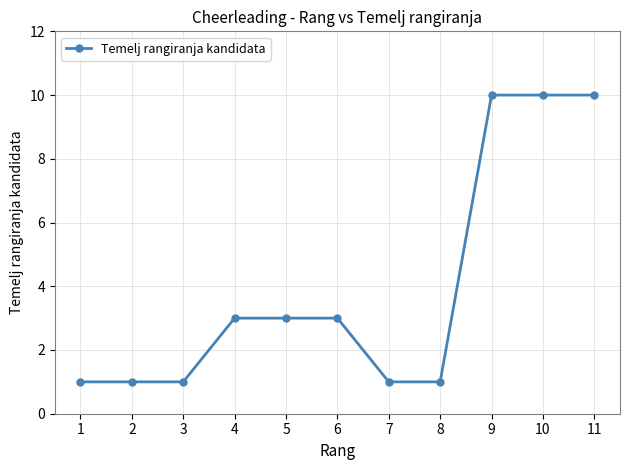

What is the sum of all values?

44